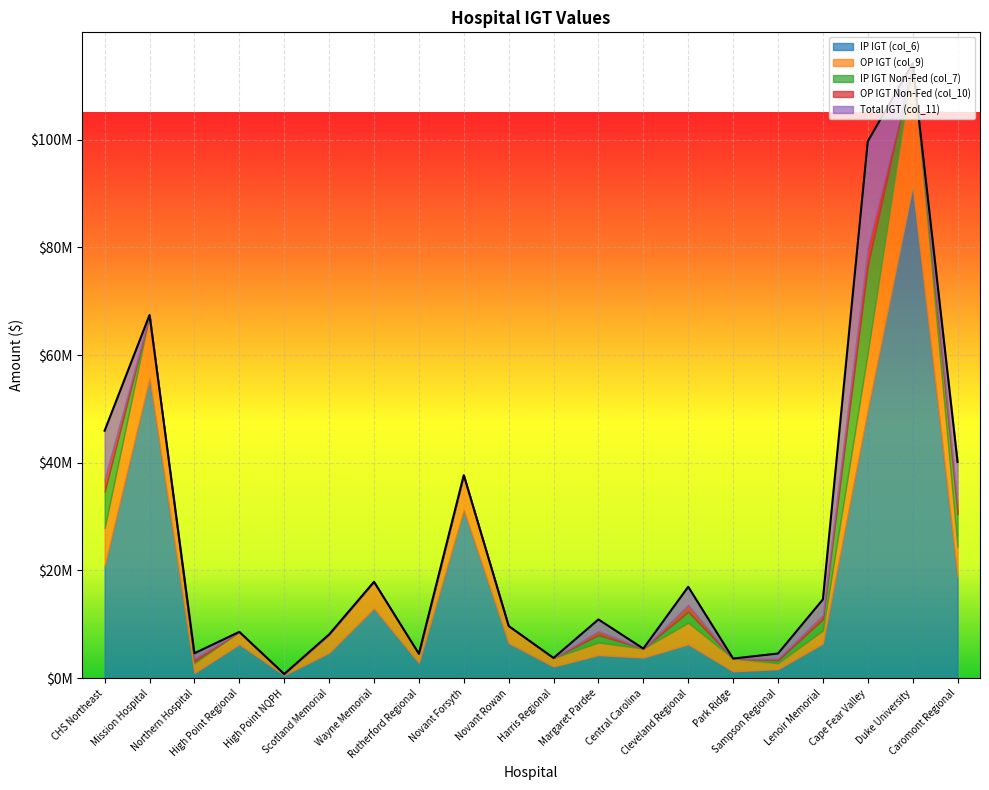

What are all the series names shown in the legend?

IP IGT (col_6), OP IGT (col_9), IP IGT Non-Fed (col_7), OP IGT Non-Fed (col_10), Total IGT (col_11)